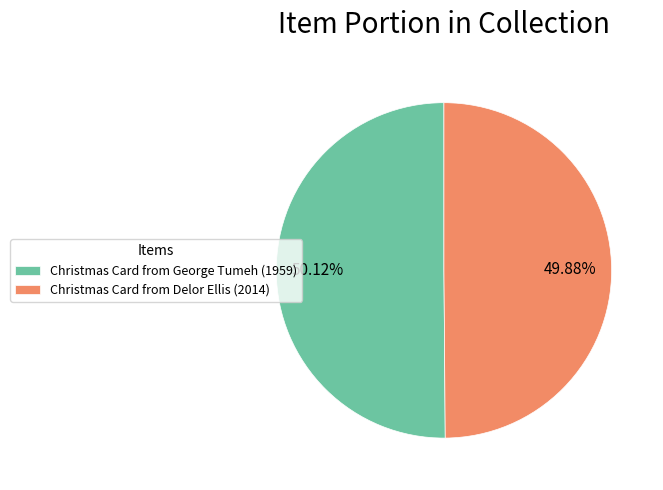

Is there any slice that represents more than half of the pie?

Yes